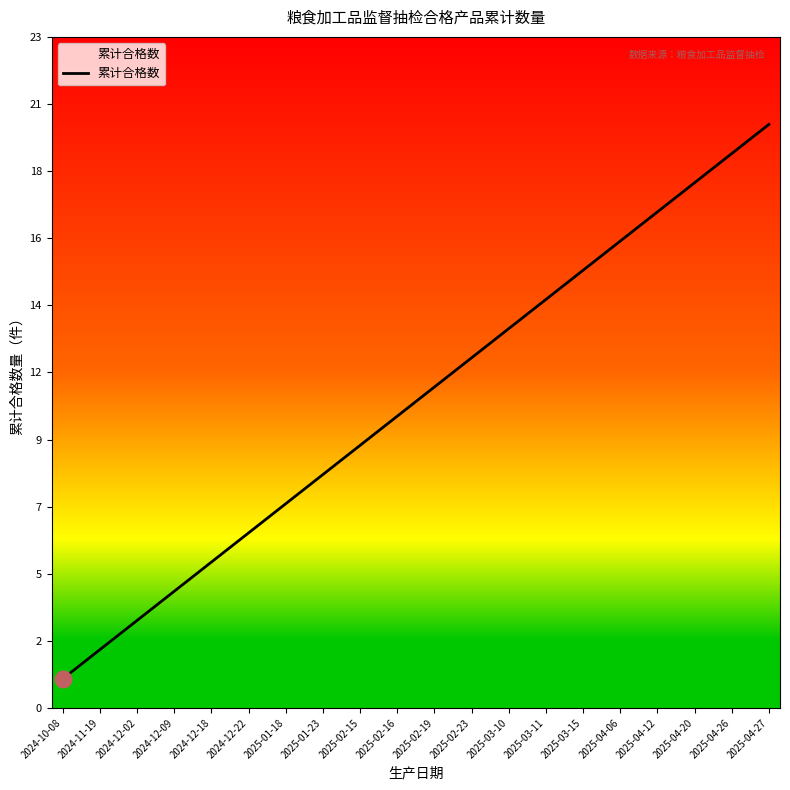

What position from the right is 2025-04-27?

1